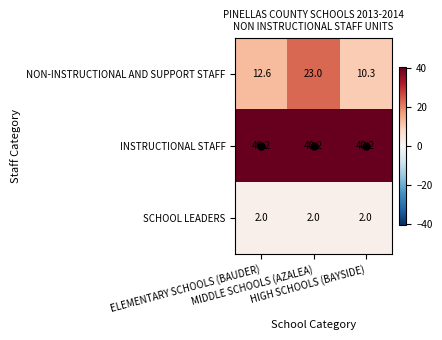

What is the sum of all INSTRUCTIONAL STAFF values?

120.6